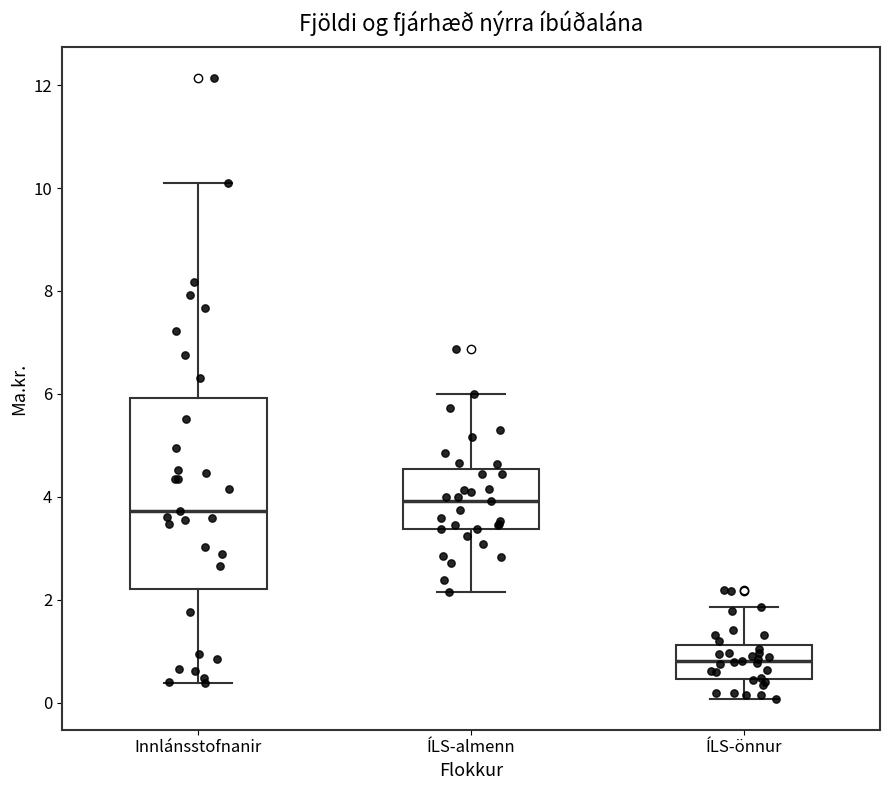

Comparing the boxes themselves (not the whiskers), which one is the tallest?

Innlánsstofnanir